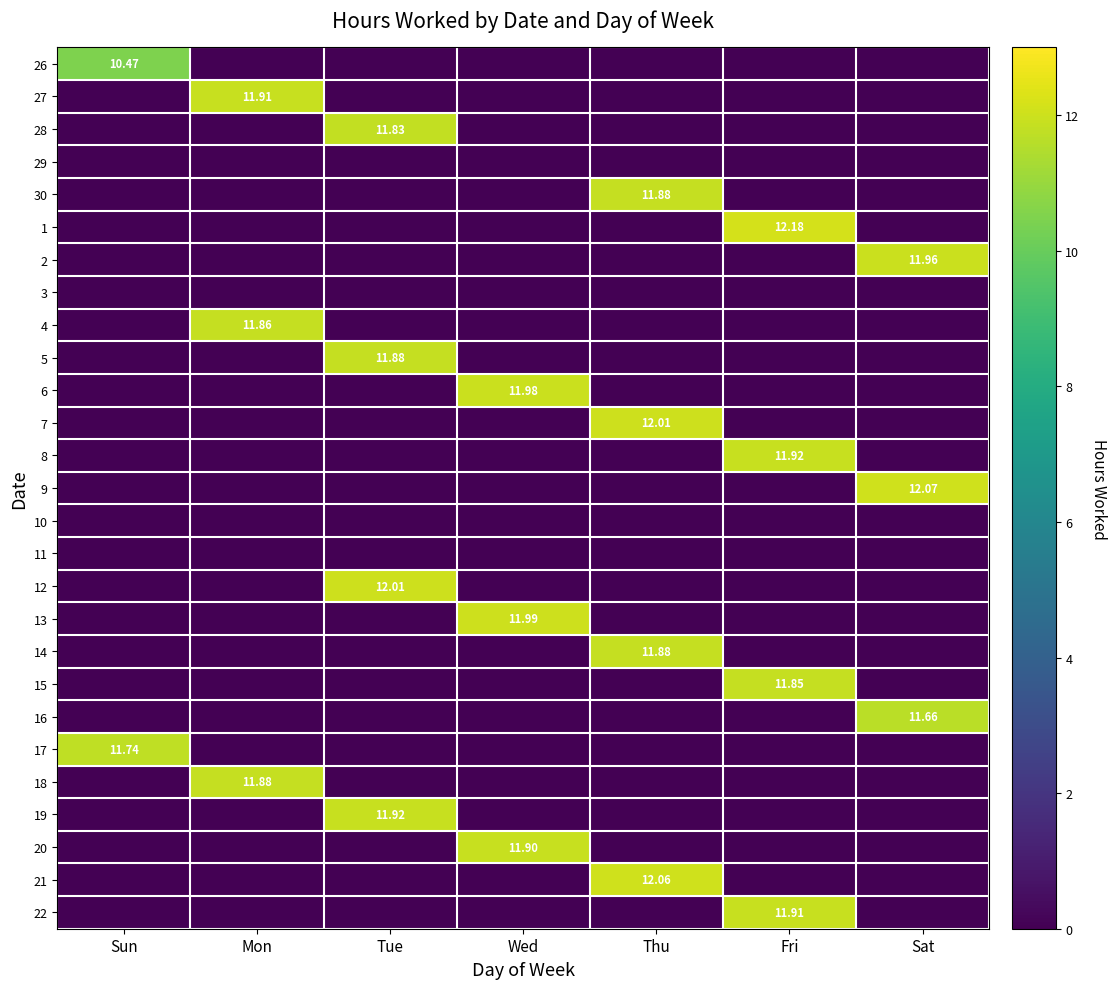

What is the difference between the maximum and second lowest values in the 6 series?

12.0